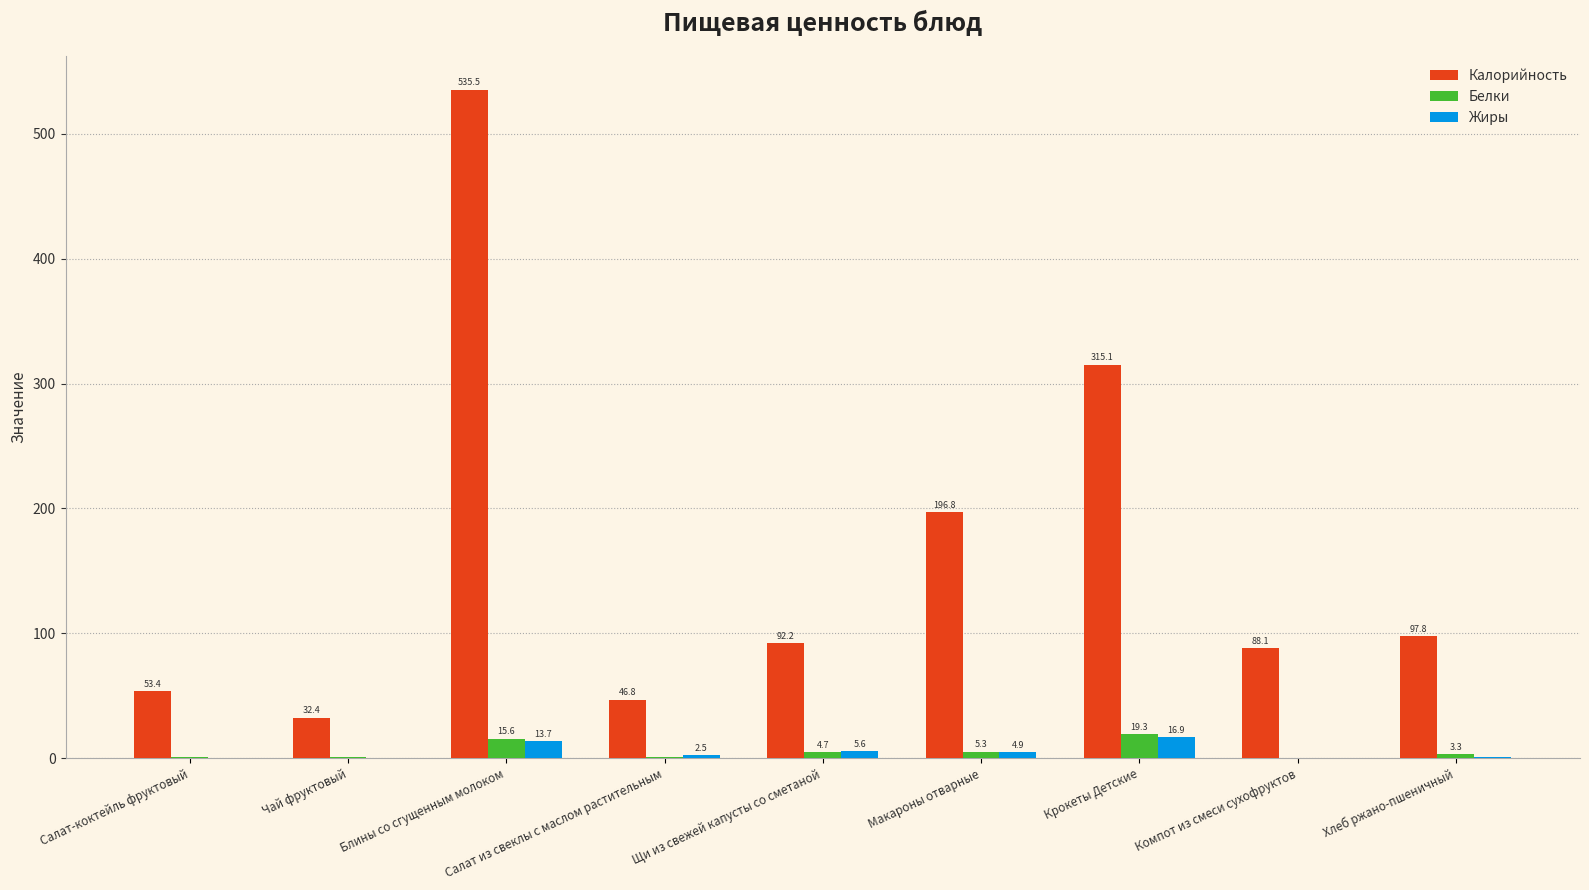

The Калорийность series shows 46.8 at Салат из свеклы с маслом растительным. True or false?

True